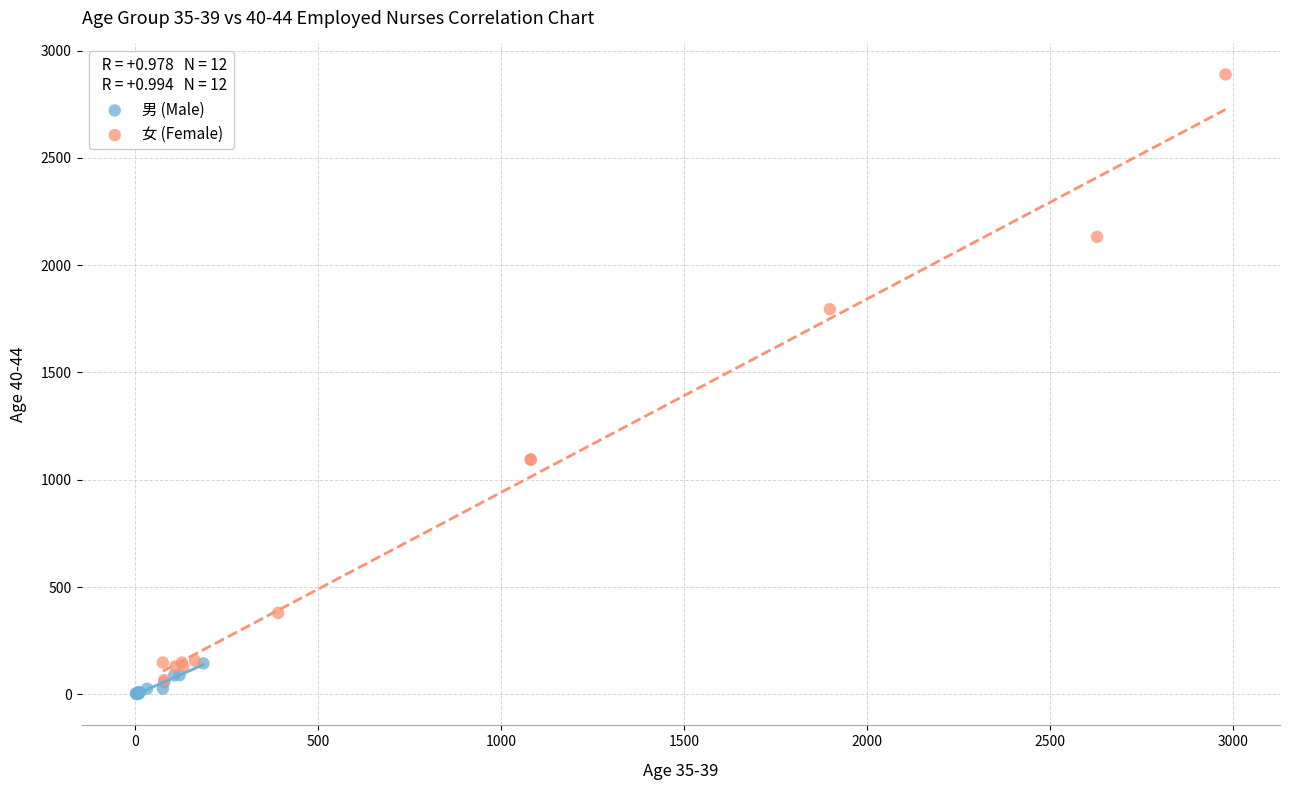

Which series contains the highest Y value?

女 (Female)